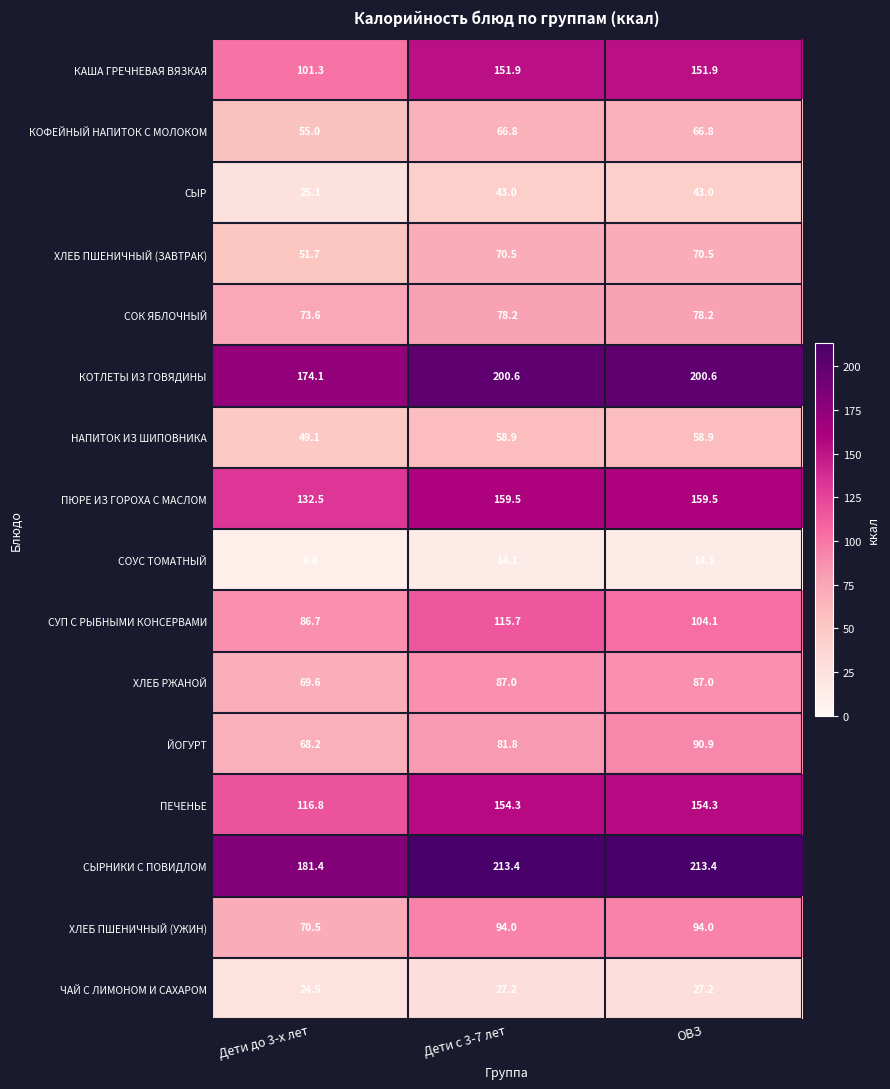

At which label does ПЮРЕ ИЗ ГОРОХА С МАСЛОМ first exceed 159?

Дети с 3-7 лет